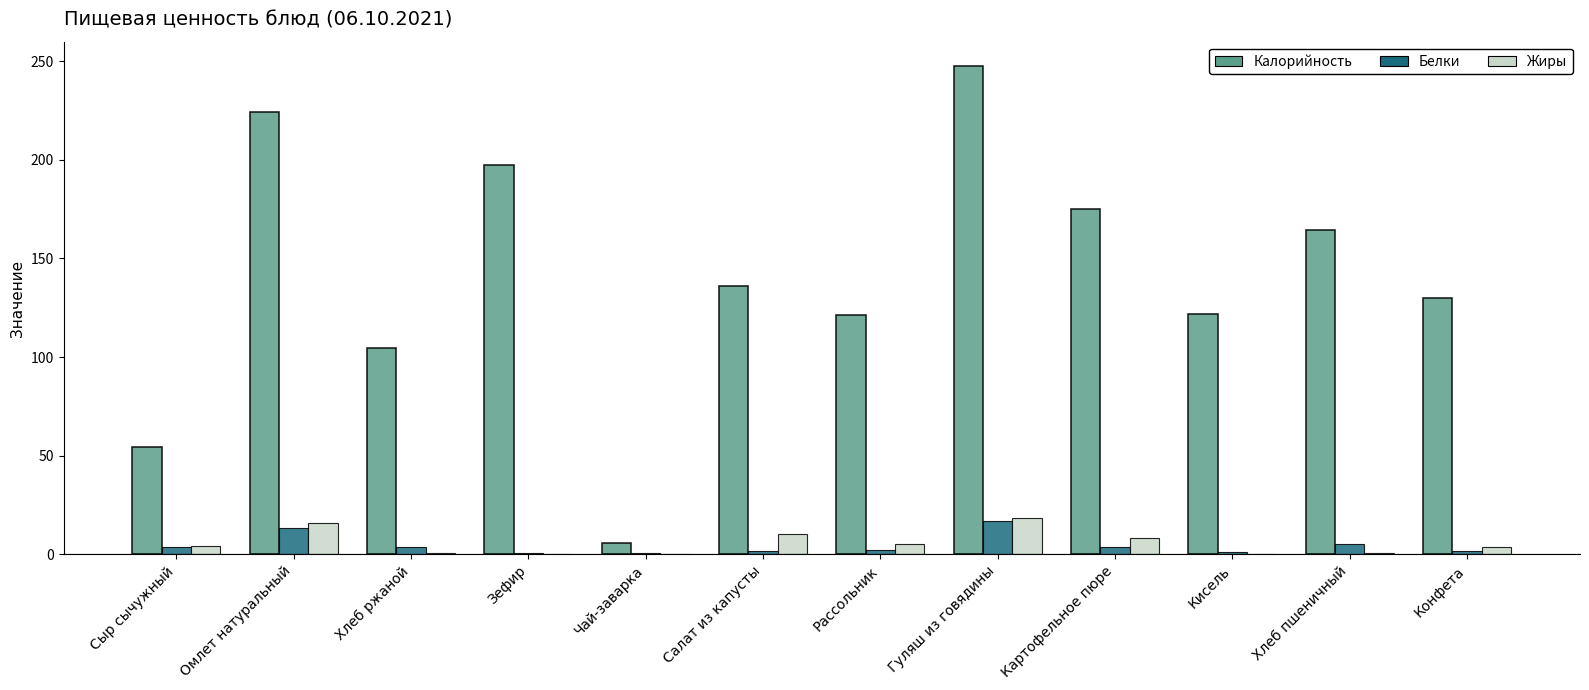

The Калорийность series shows 174.8 at Картофельное пюре. True or false?

True